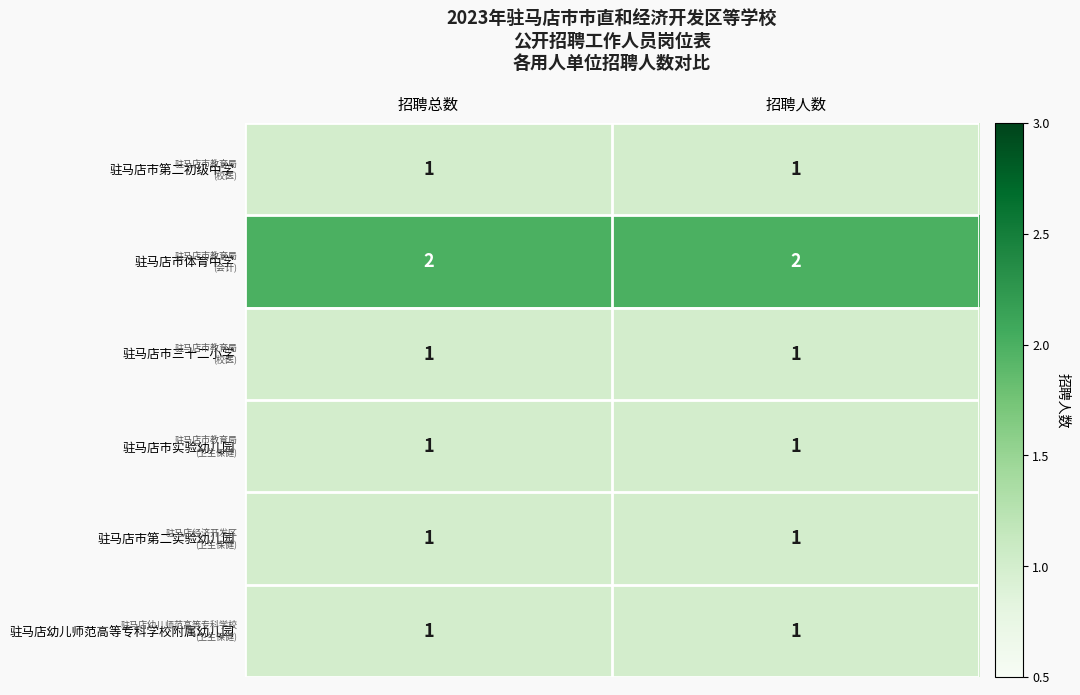

Reading left to right, list all the values displayed in this chart.

驻马店市第二初级中学: 1	1
驻马店市体育中学: 2	2
驻马店市三十二小学: 1	1
驻马店市实验幼儿园: 1	1
驻马店市第二实验幼儿园: 1	1
驻马店幼儿师范高等专科学校附属幼儿园: 1	1